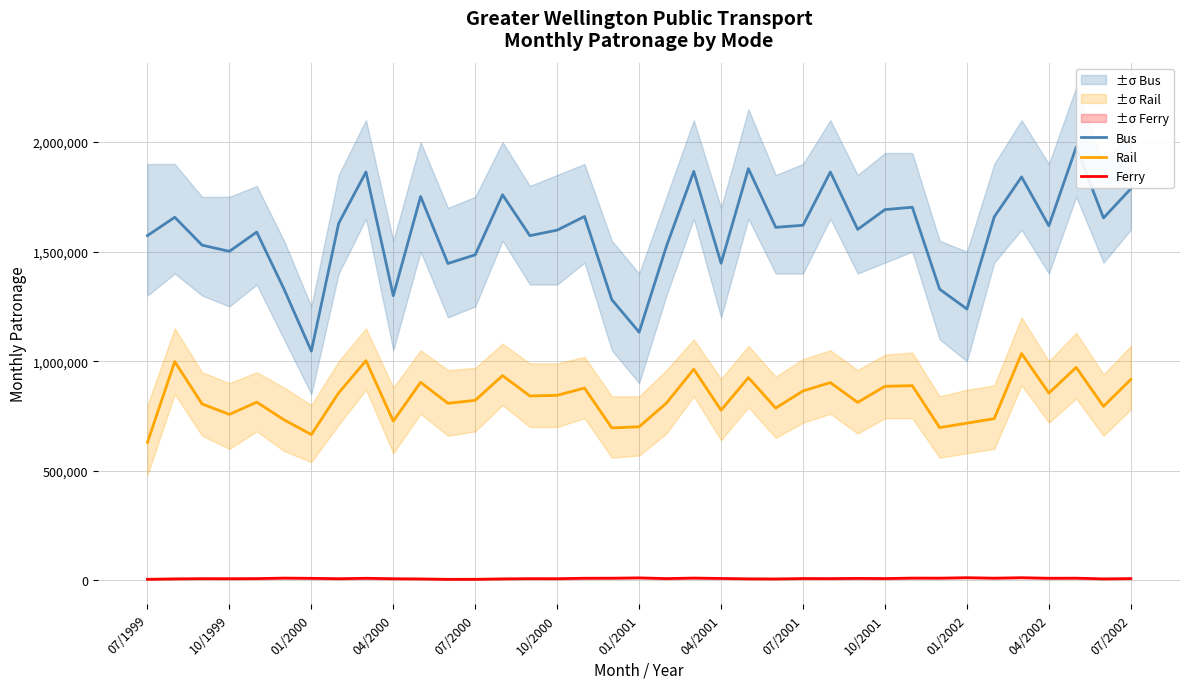

True or false: Bus and Ferry cross at least once.

False